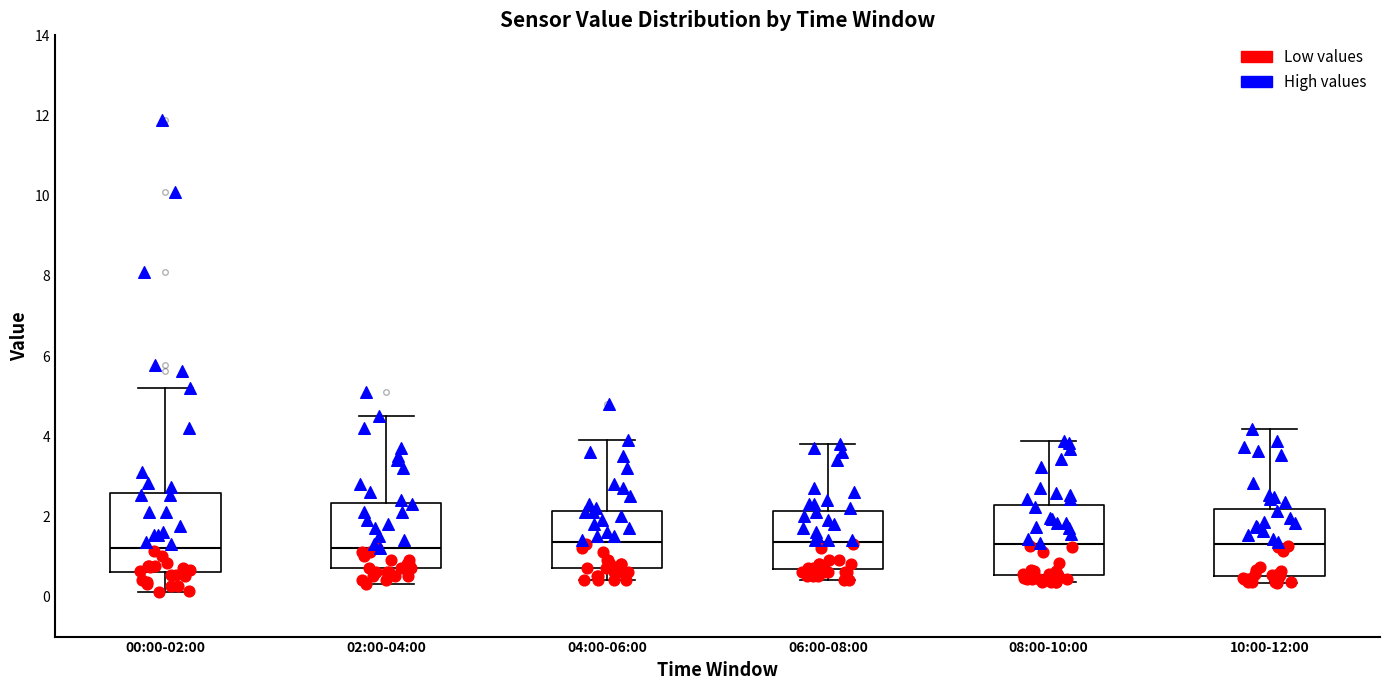

Where is the upper edge of the box for 06:00-08:00 on the y-axis? The values are not printed on the chart, so give them approximately, as read against the axis.

2.2